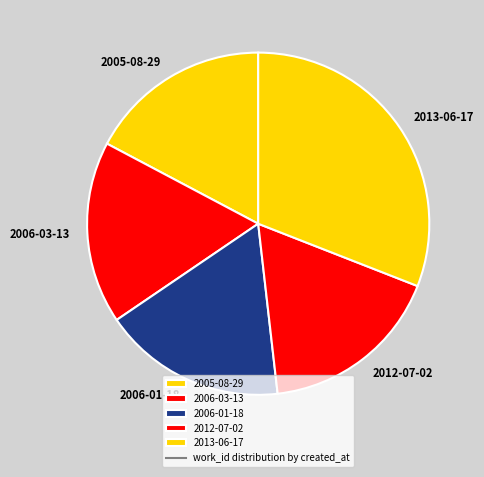

The 2012-07-02 slice represents 17% of the pie. True or false?

True